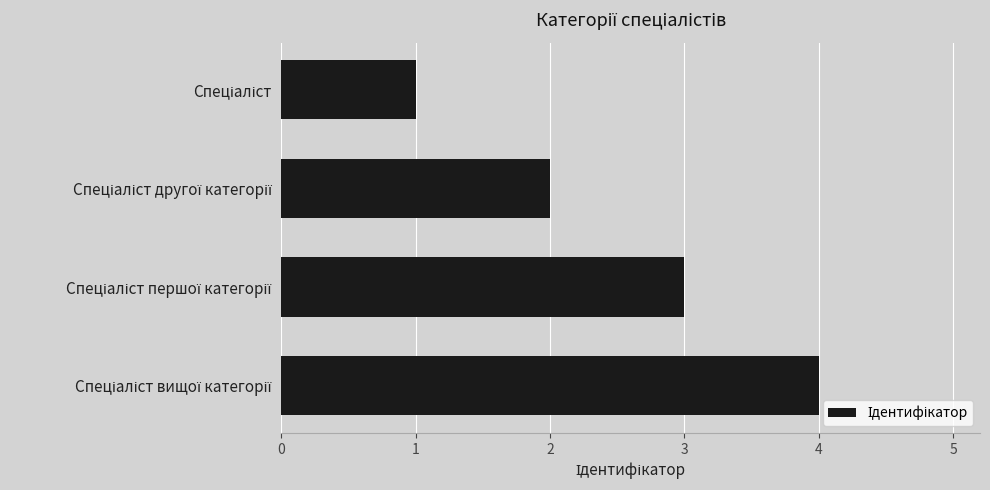

What is the greatest value displayed?

4